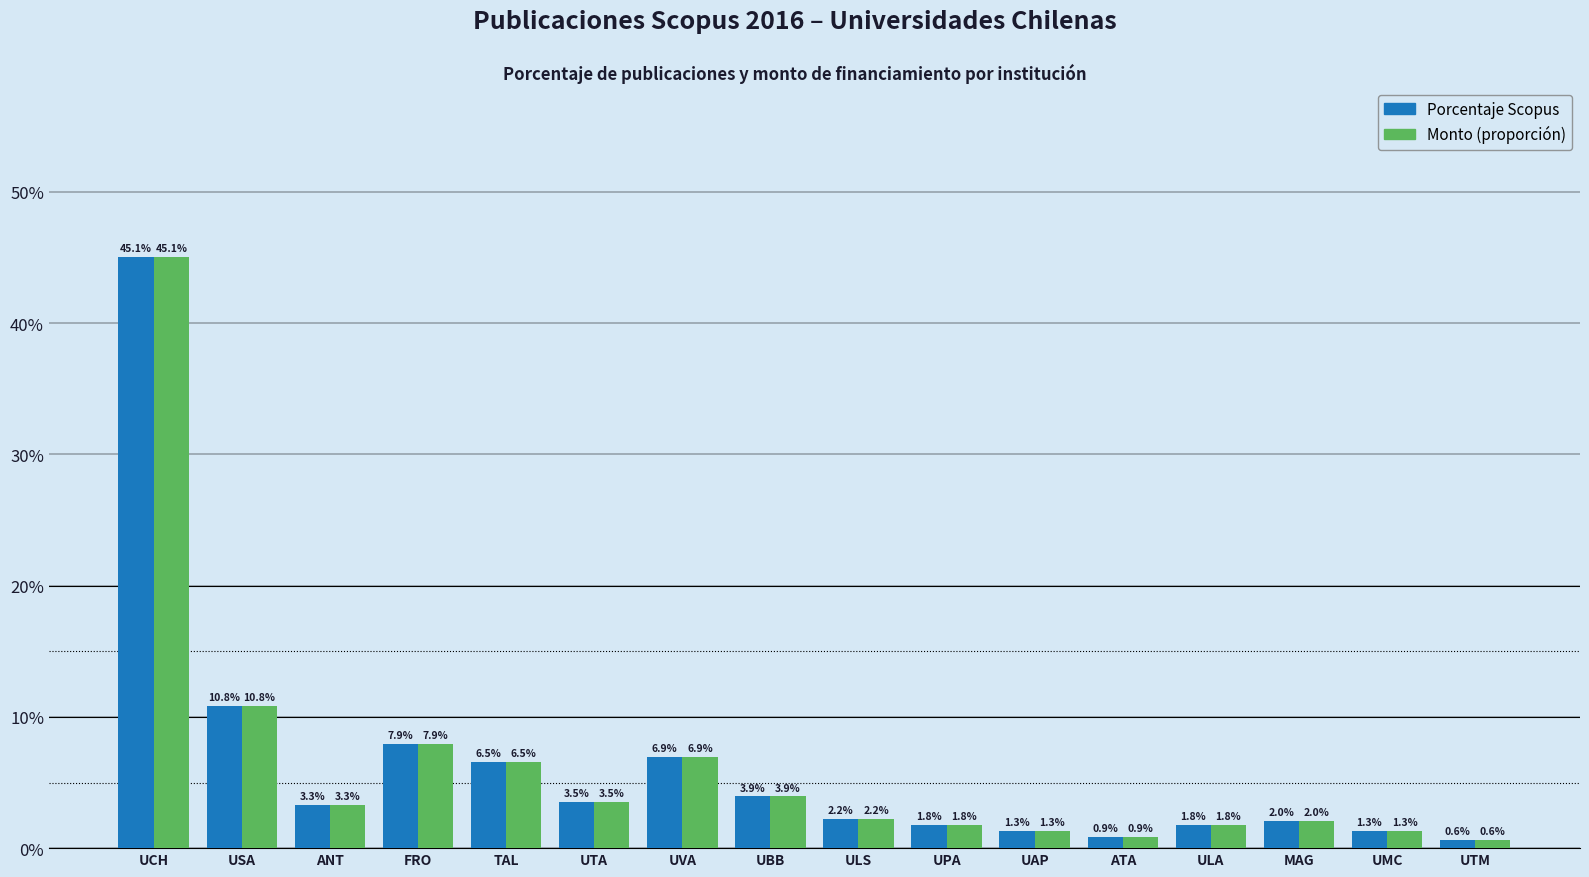

Does the chart contain any negative values?

No